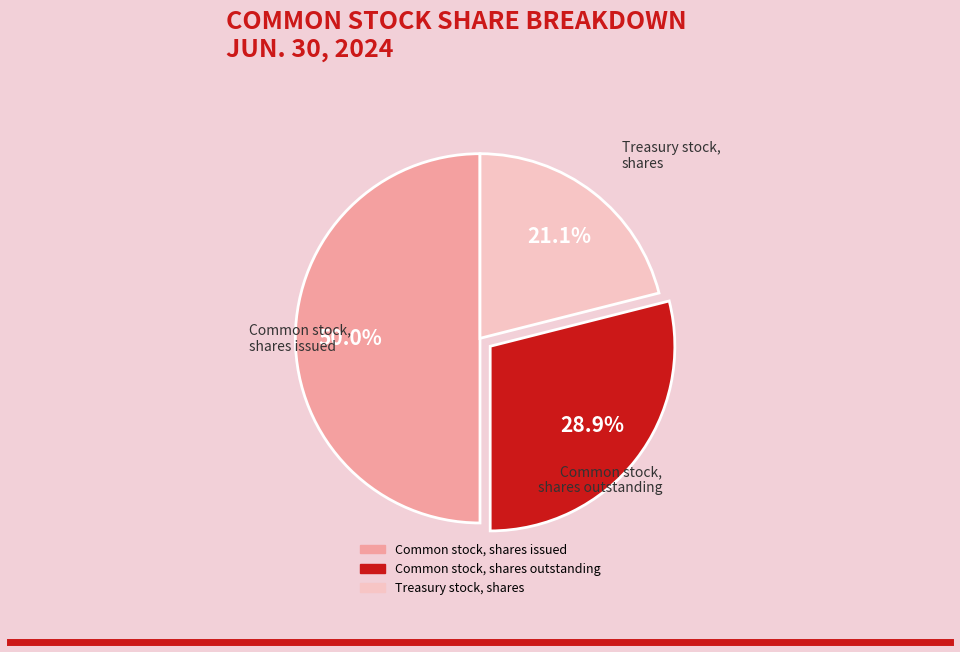

True or false: Common stock, shares outstanding accounts for 29% of the total.

True